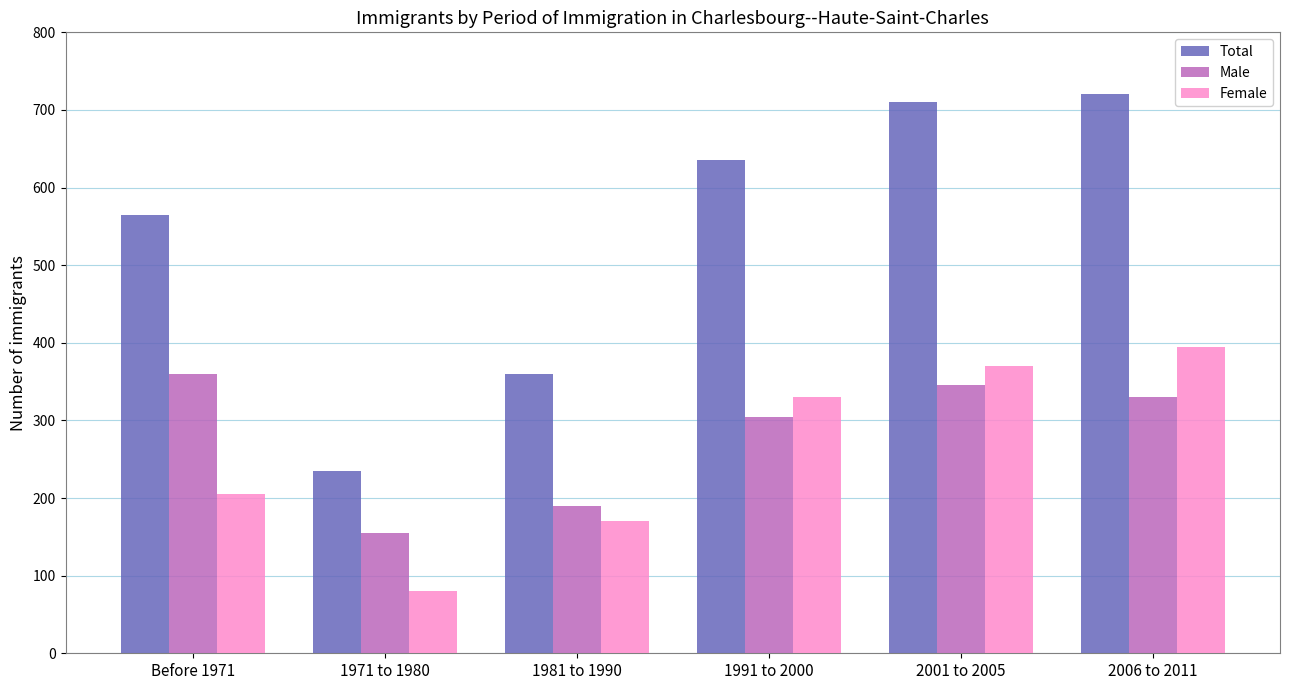

Which label corresponds to the largest value in the chart?

2006 to 2011